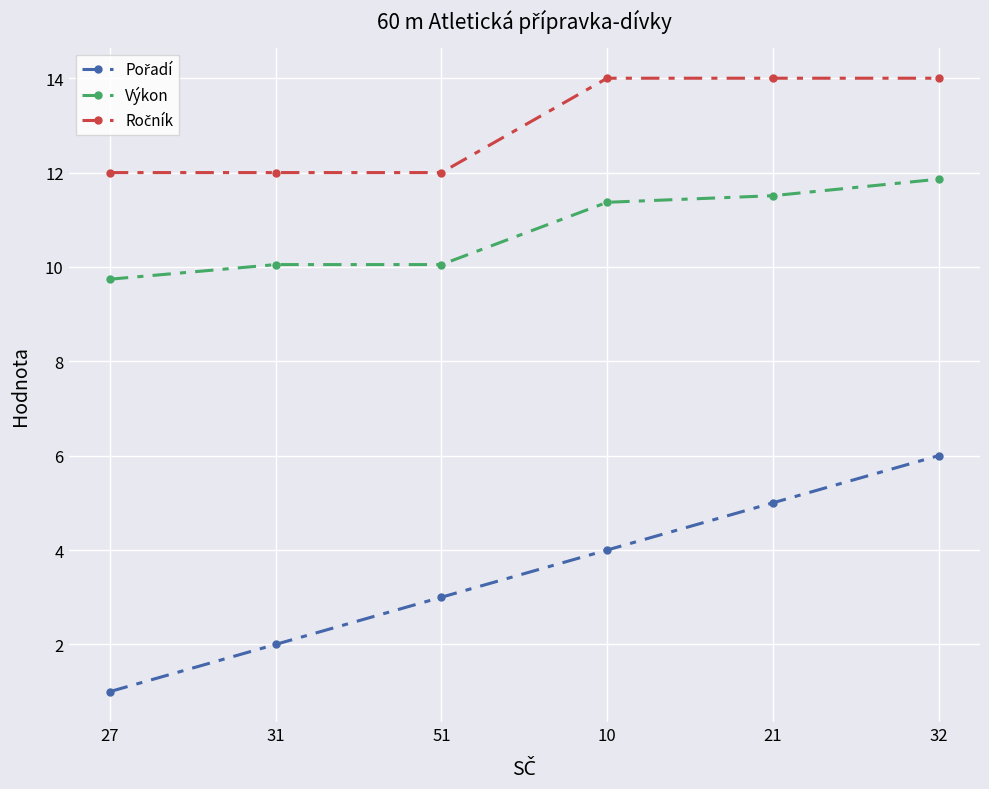

Which category has the lowest value in the Výkon series?

27